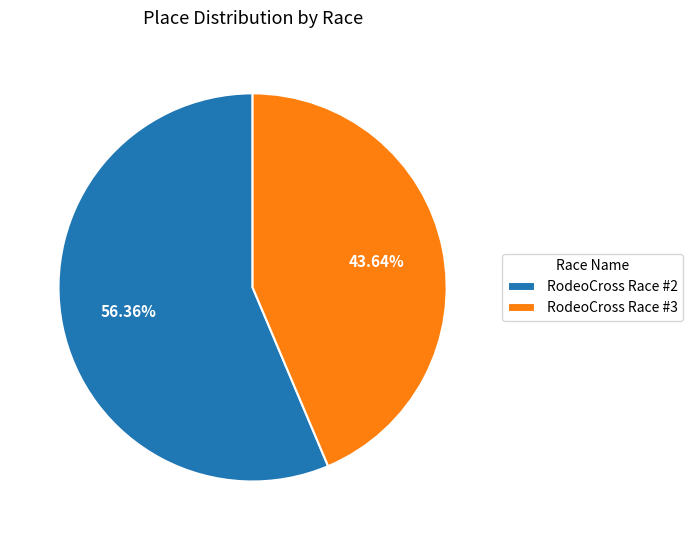

To the nearest percent, what is the average slice percentage?

50%